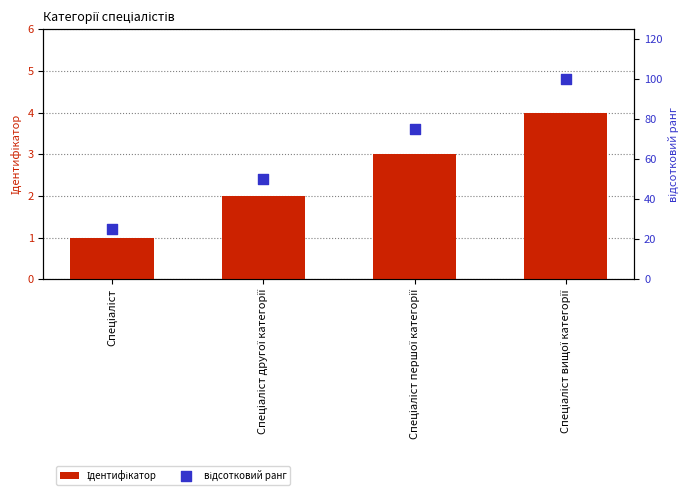

Which series has the largest total across all categories?

відсотковий ранг